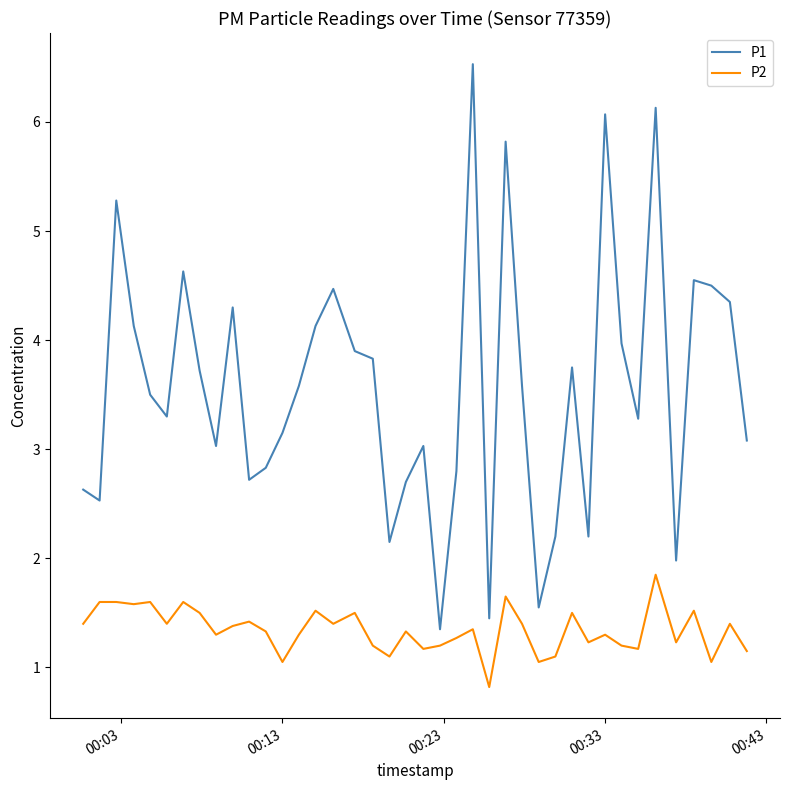

Which series has the widest spread of values?

P1